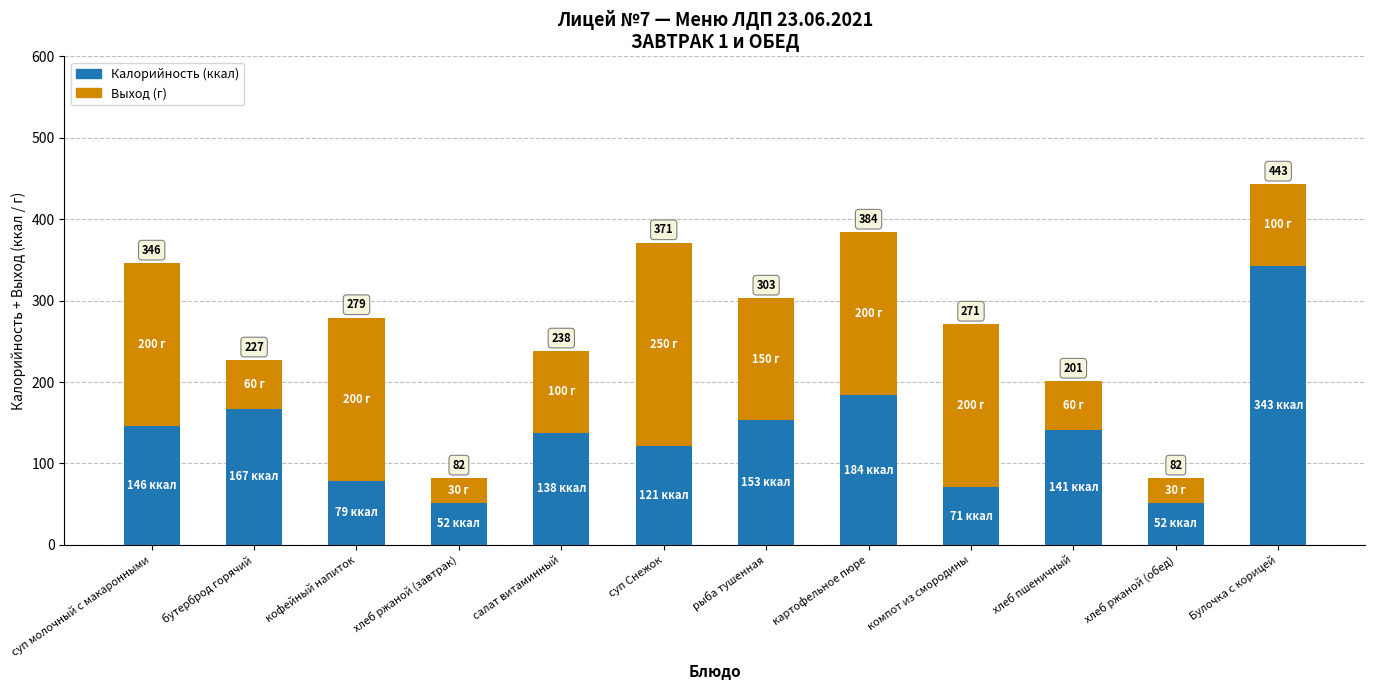

Are the bars horizontal?

No